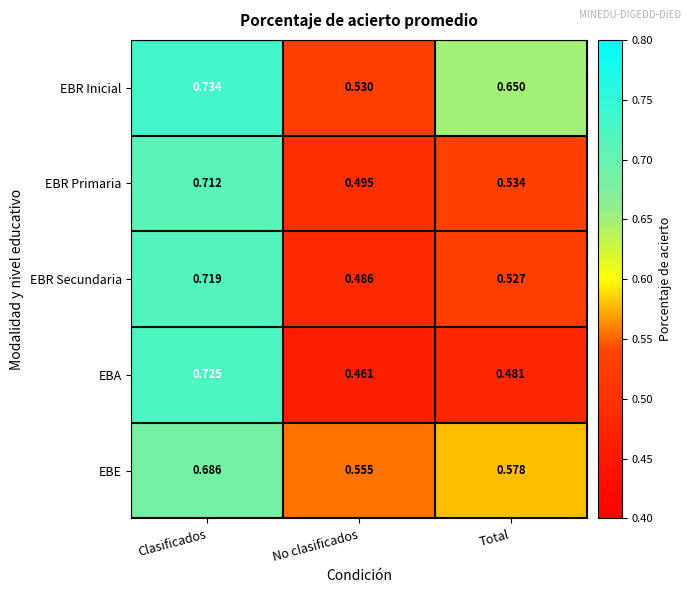

How many categories are shown in the chart?

3